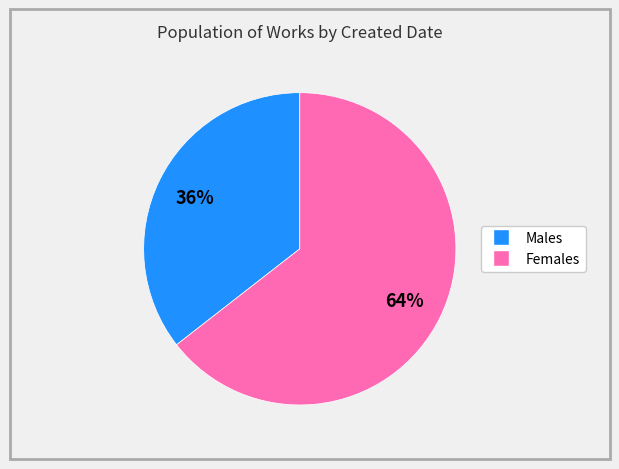

Is there any slice that represents more than half of the pie?

Yes